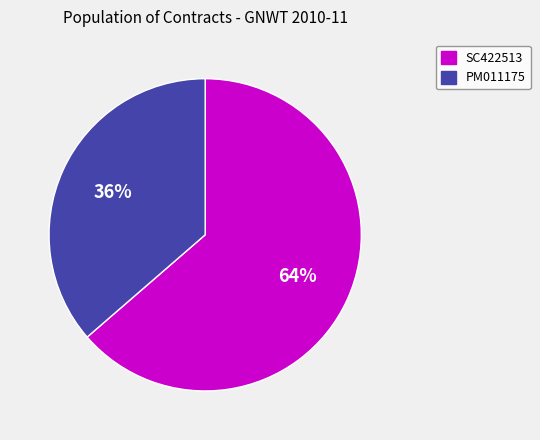

Is it true that SC422513 is 64% of the pie?

True